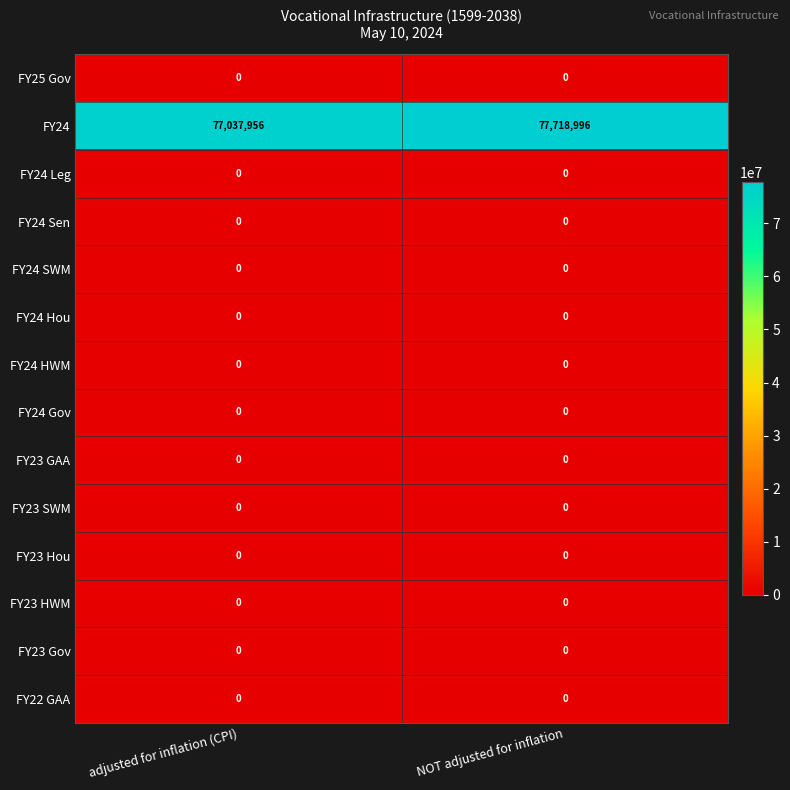

Which series changed the most between adjusted for inflation (CPI) and NOT adjusted for inflation?

FY24